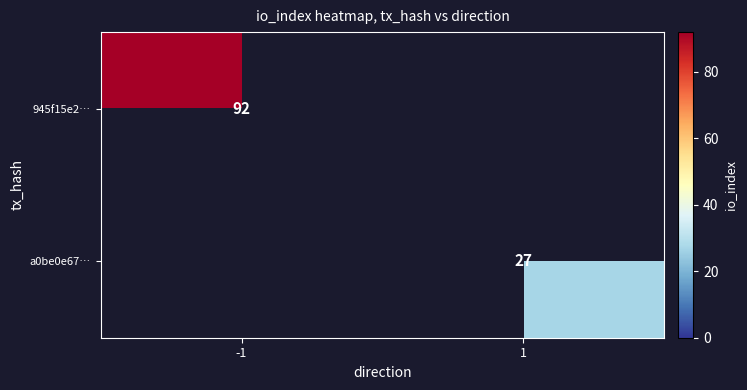

Which label corresponds to the largest value in the chart?

-1